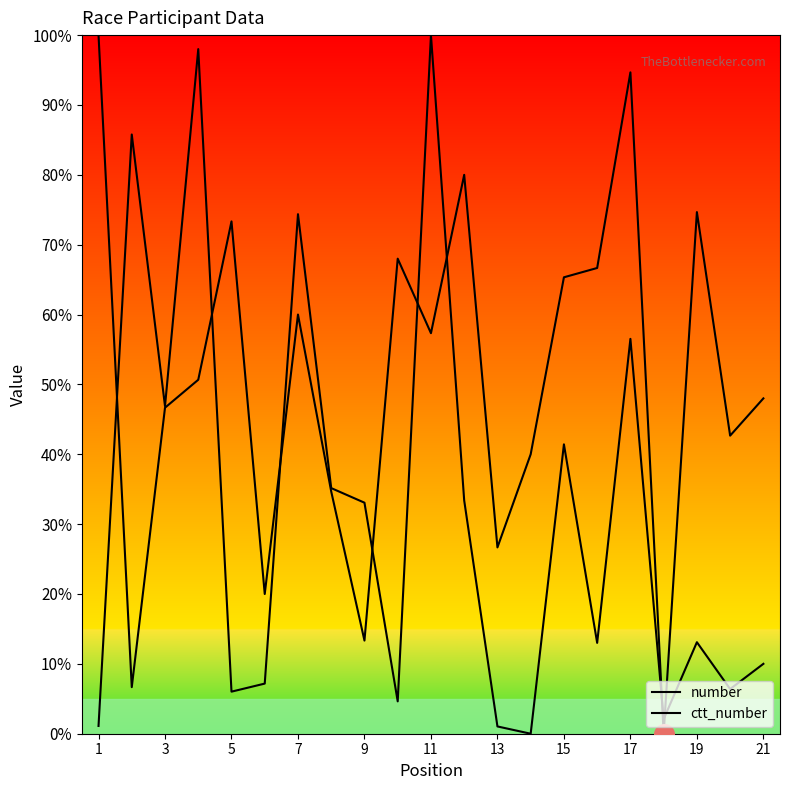

At how many categories does at least one series exceed 41?

15